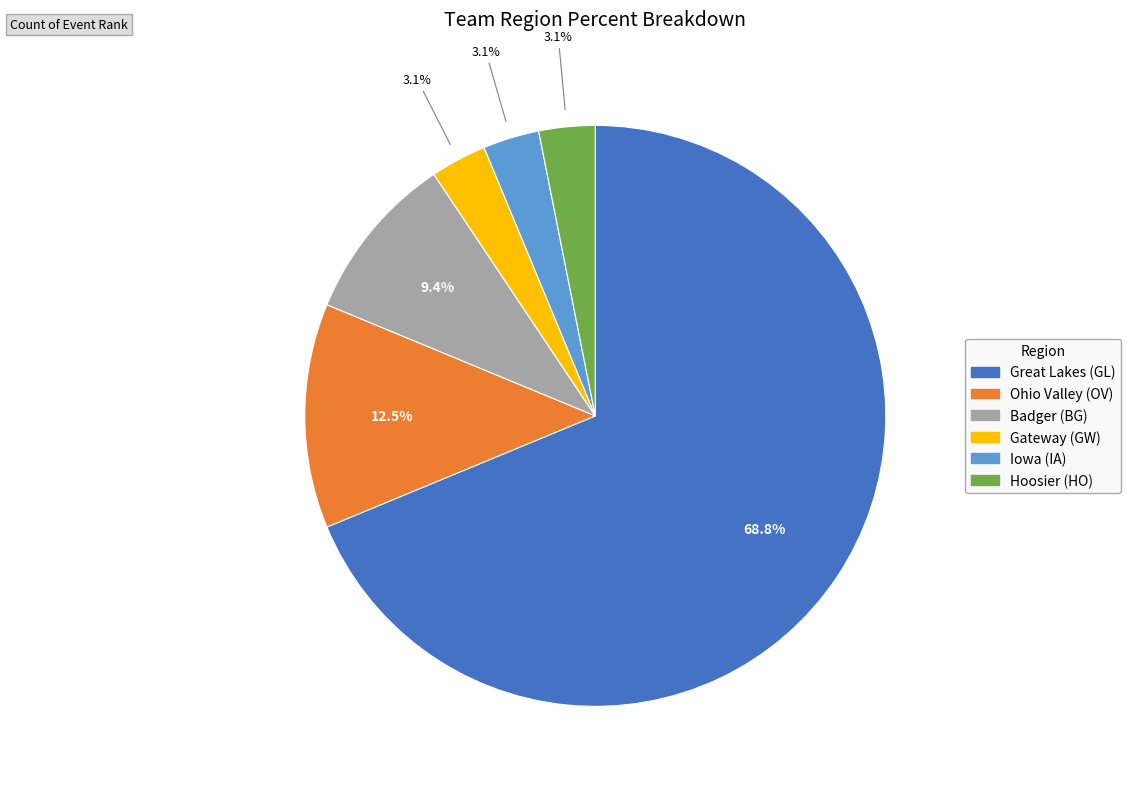

How much of the chart is everything except Gateway (GW)?

96.9%